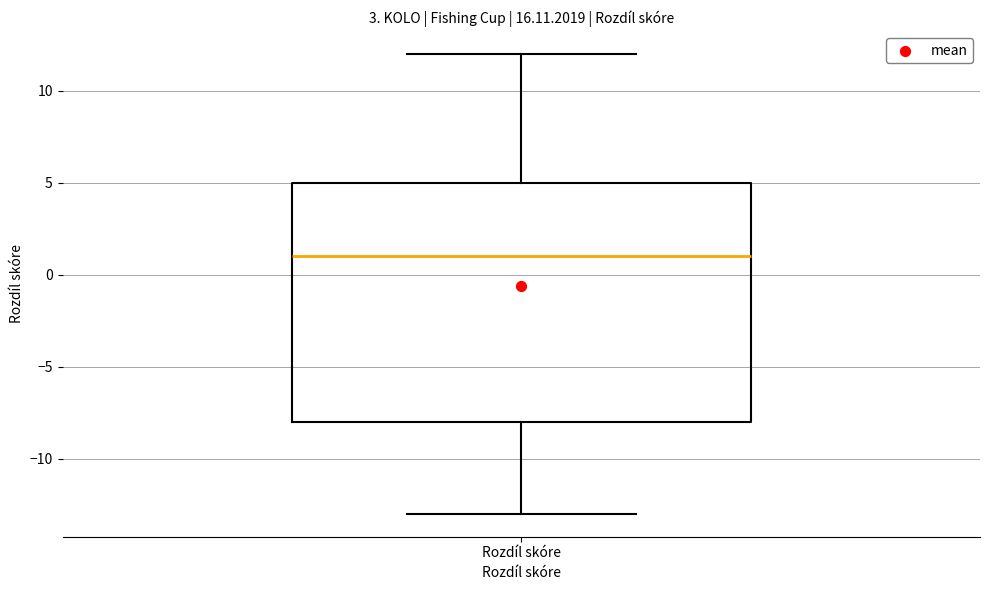

Where is the lower edge of the box for Rozdíl skóre on the y-axis? The values are not printed on the chart, so give them approximately, as read against the axis.

-8